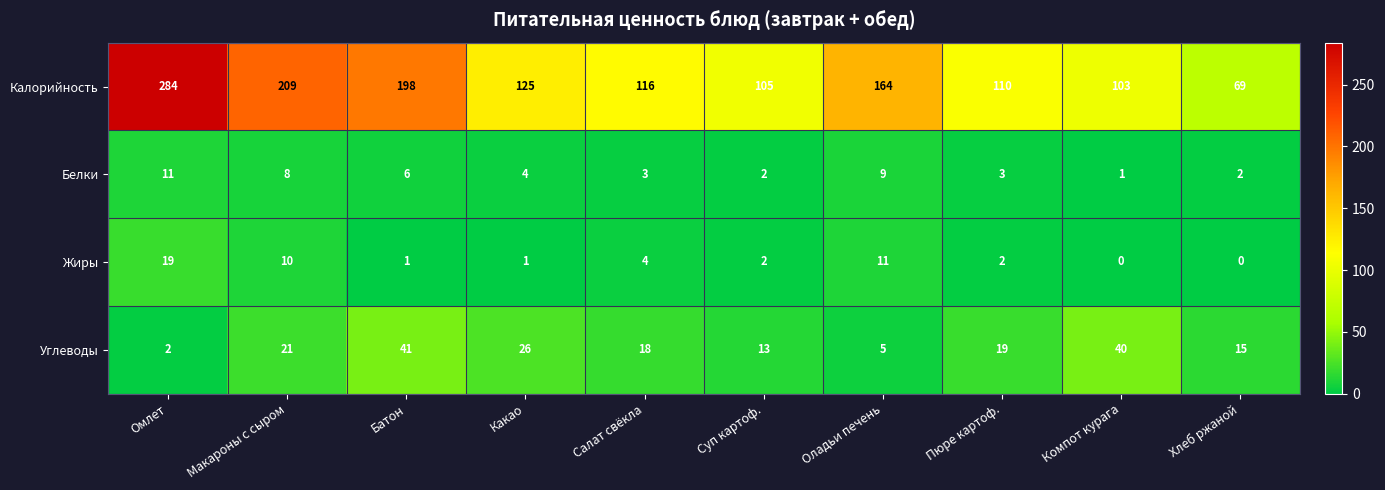

How many values in the Жиры series are below 2?

4